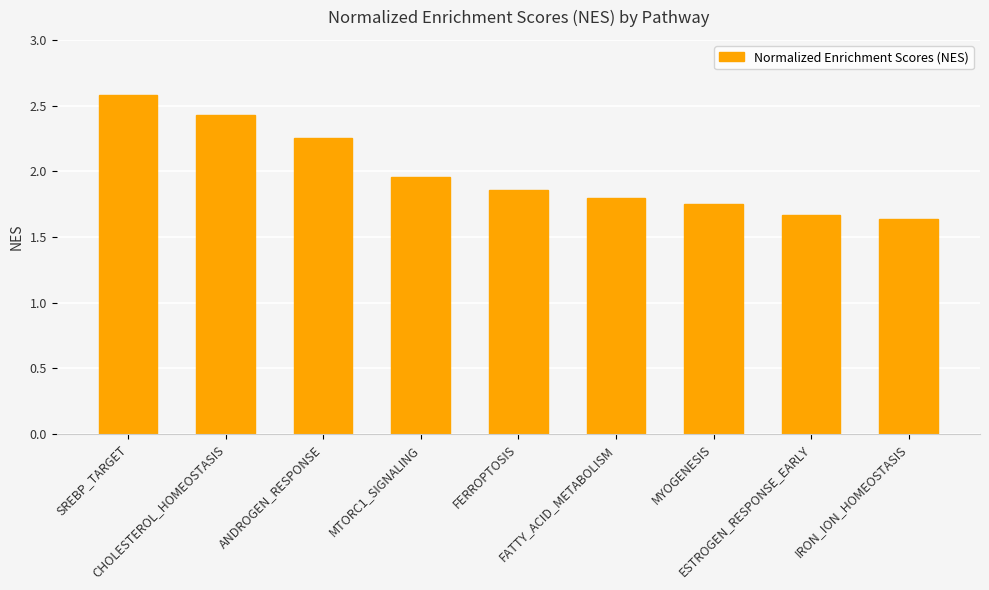

Where is the data nearest to the value 2?

MTORC1_SIGNALING